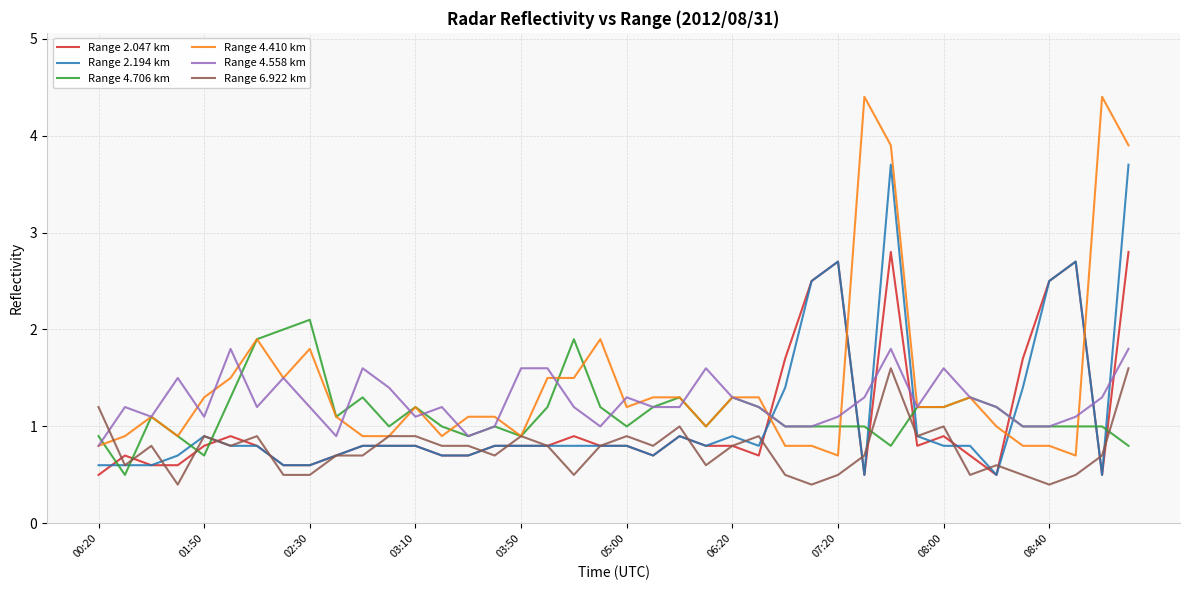

What is the minimum value shown in the chart?

0.4